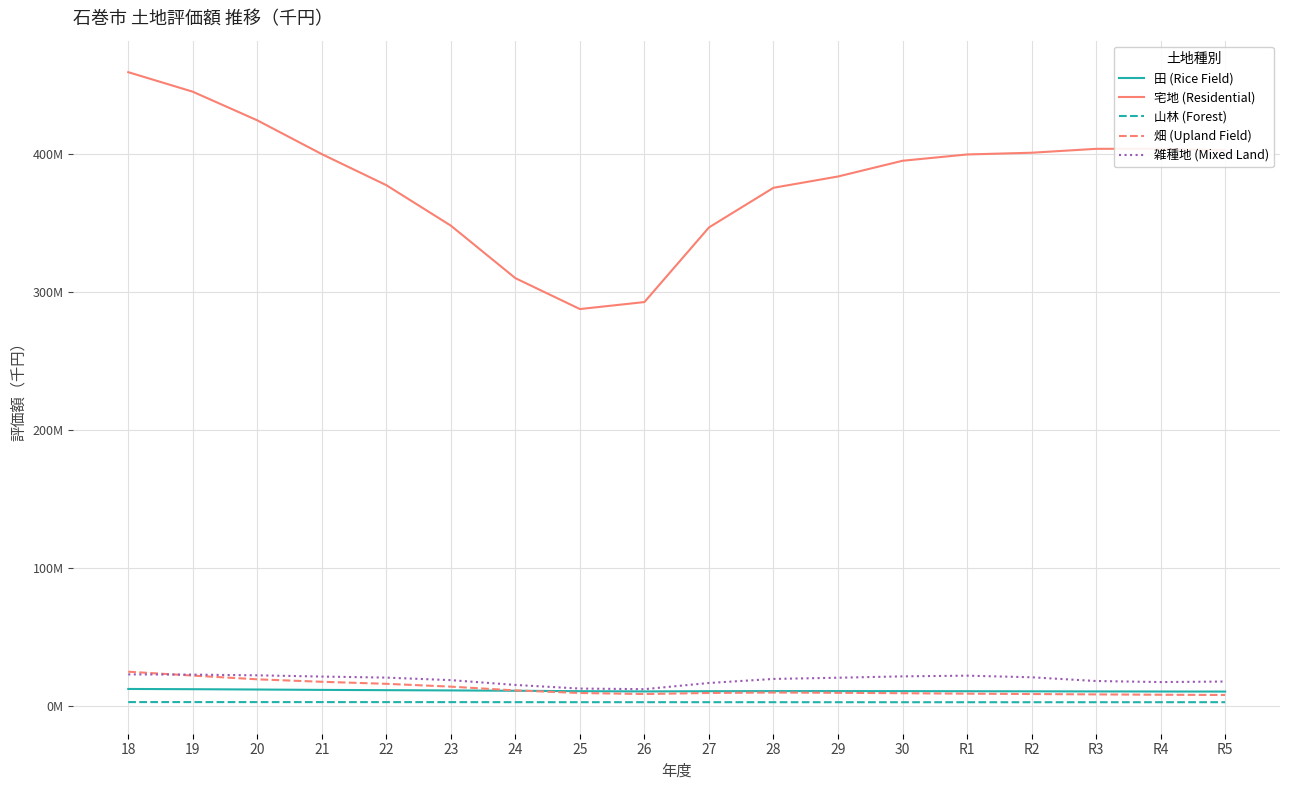

True or false: 宅地 (Residential) and 田 (Rice Field) cross at least once.

False